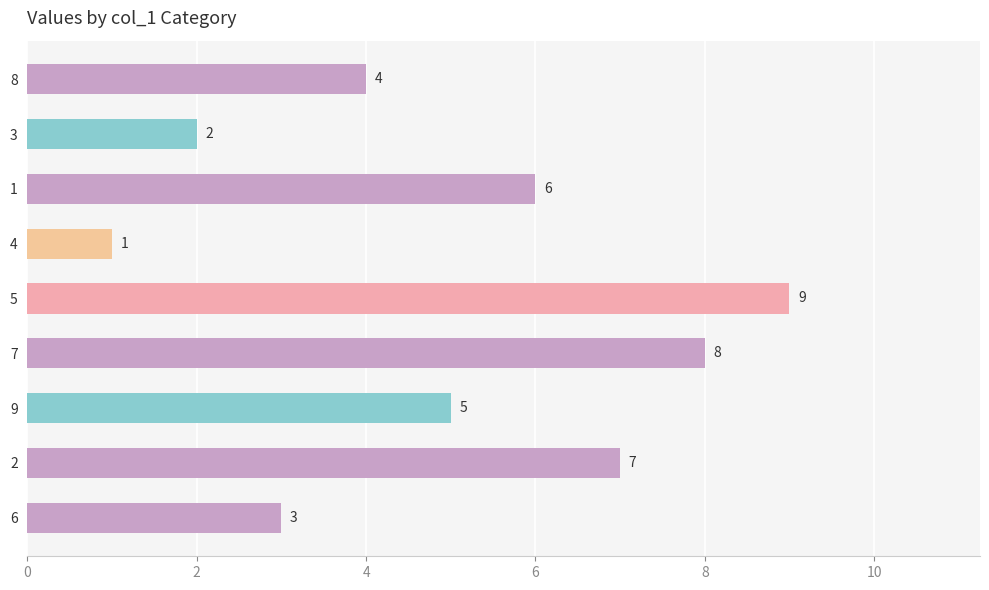

What is the smallest value displayed?

1